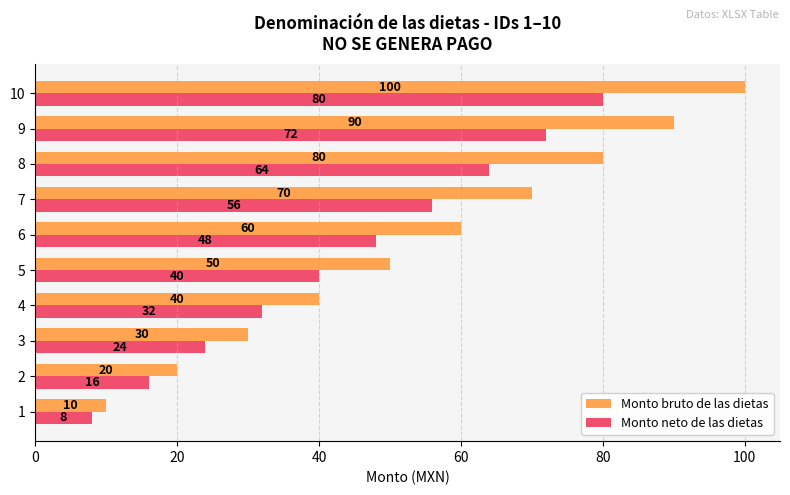

What is the difference between the highest and lowest values at 9?

18